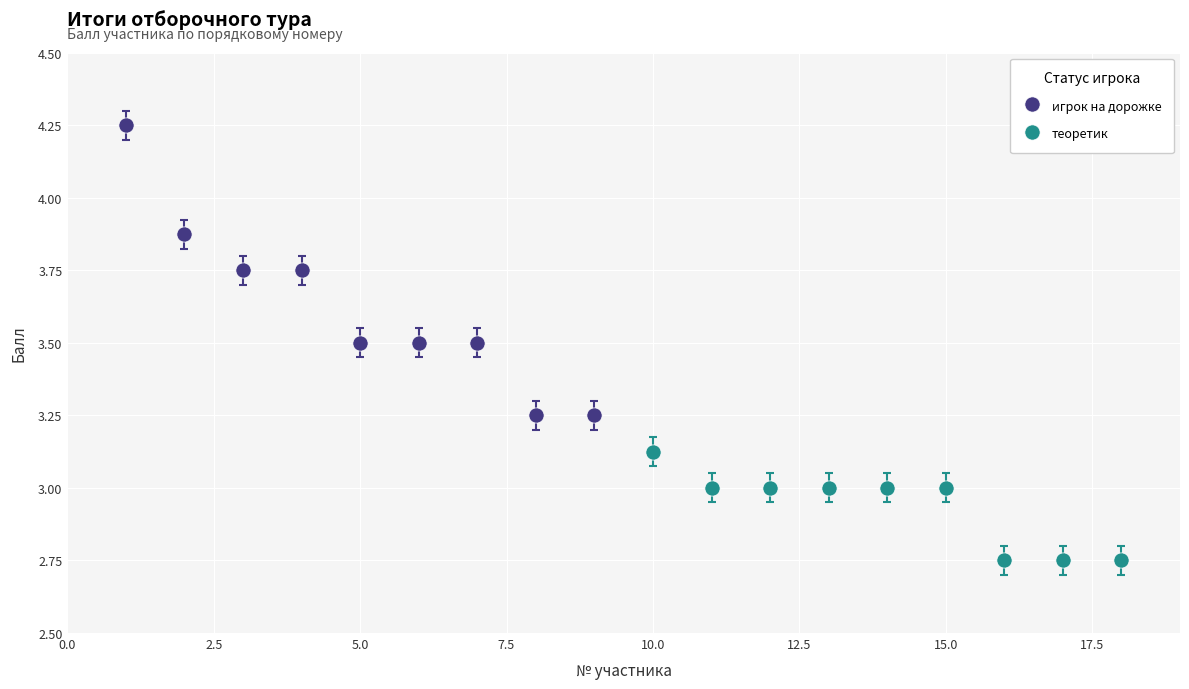

What are all the series names shown in the legend?

игрок на дорожке, теоретик